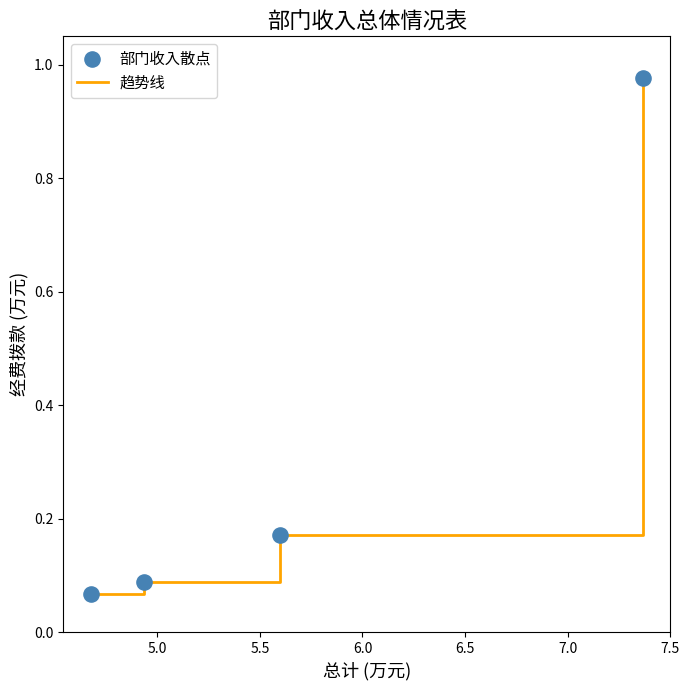

True or false: there are more than 2 points higher than both neighbors.

False